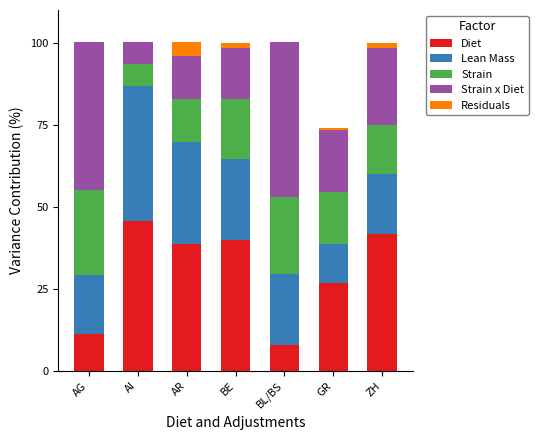

What is the maximum value for Diet?

45.7